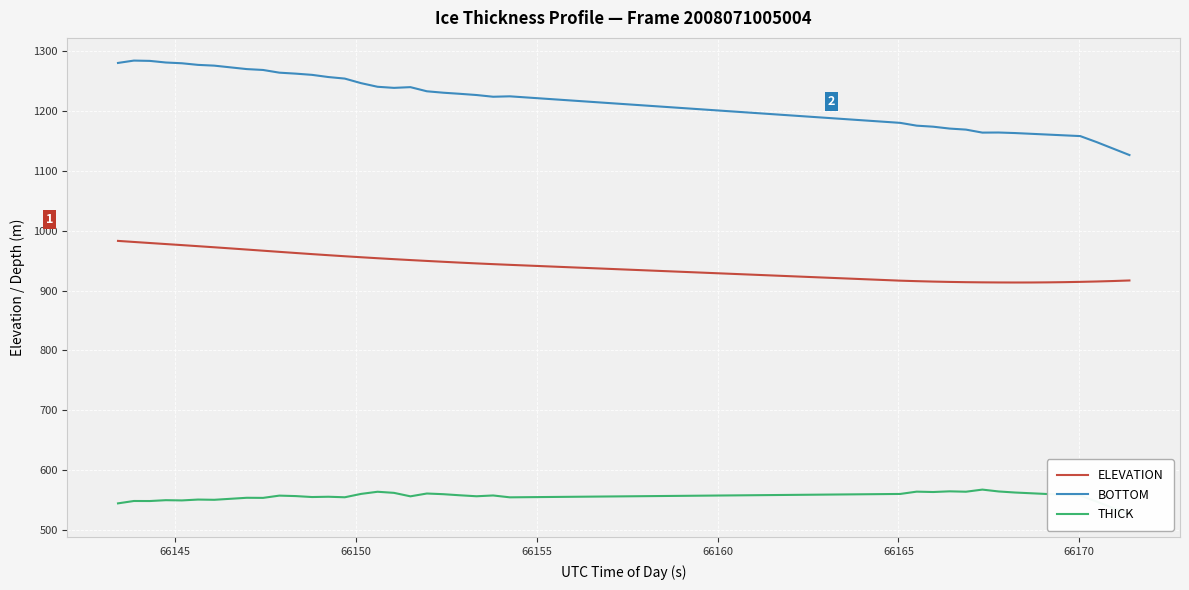

What is the greatest value displayed?

1283.8